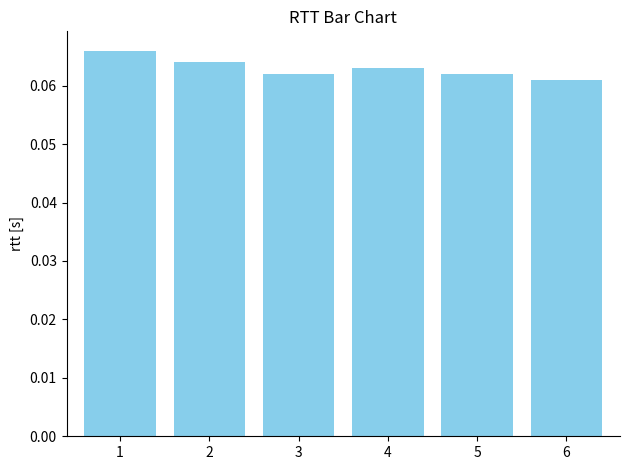

How many values are between 0 and 1?

6